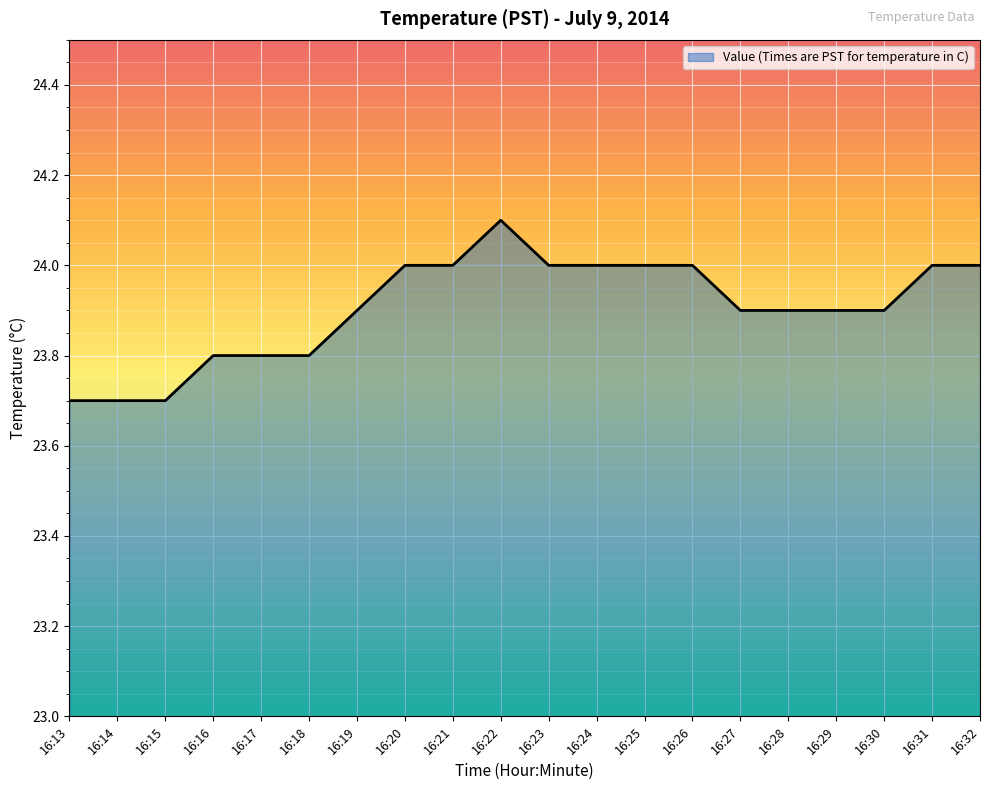

The chart shows a value of 24.1 at 16:22. True or false?

True